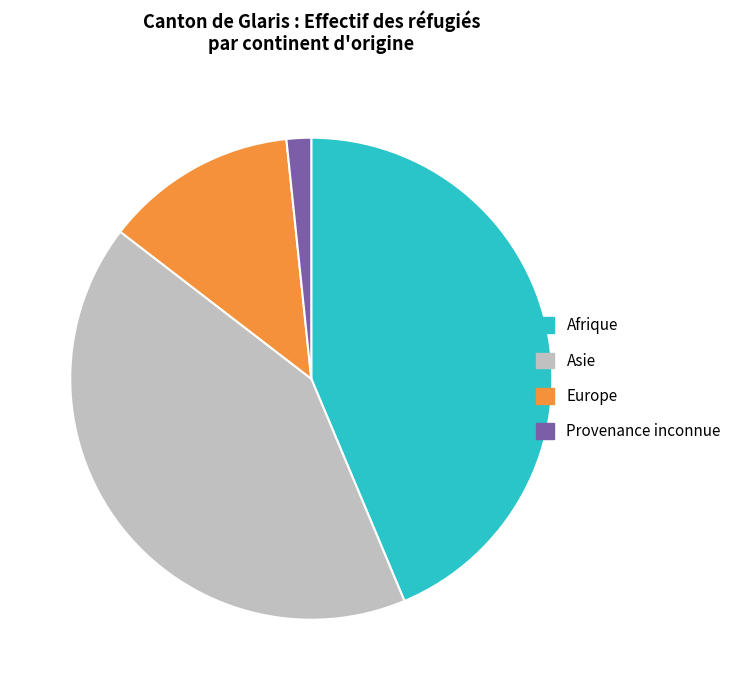

What is the smallest slice in the pie chart?

Provenance inconnue